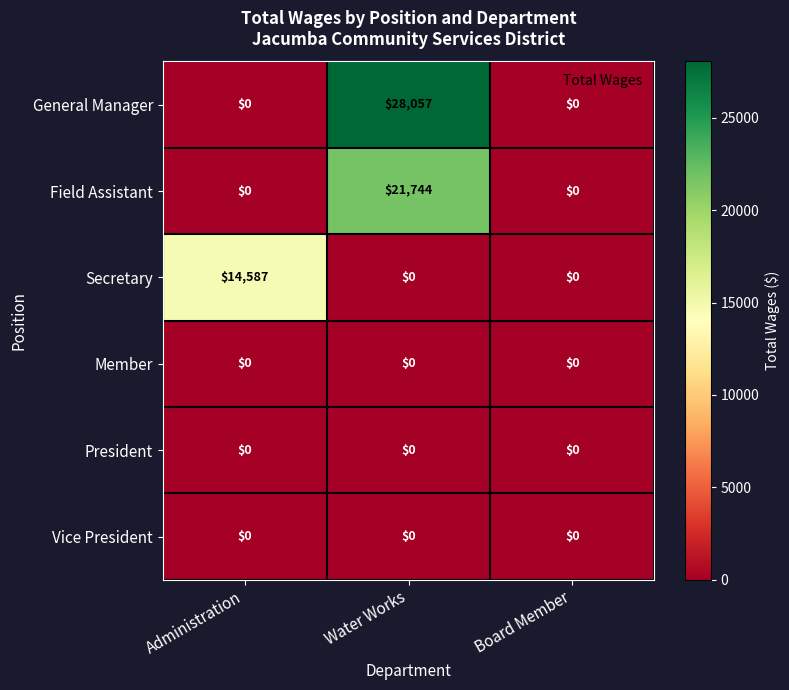

How many distinct data groups are displayed?

6